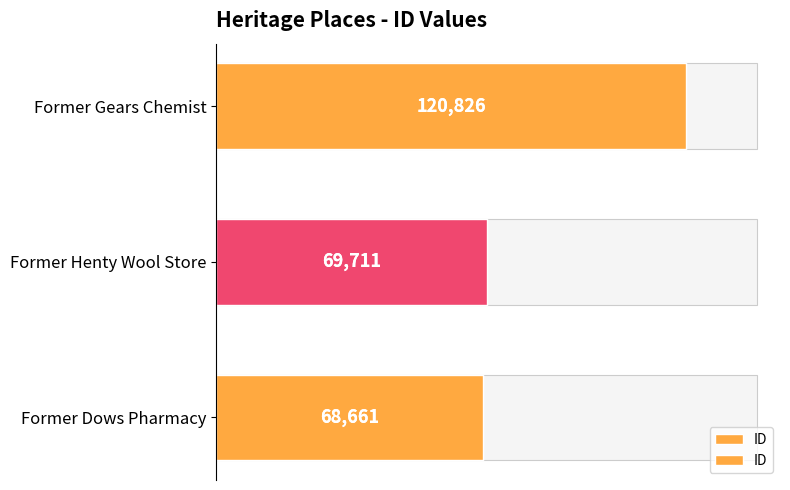

Count the number of categories in the chart.

3